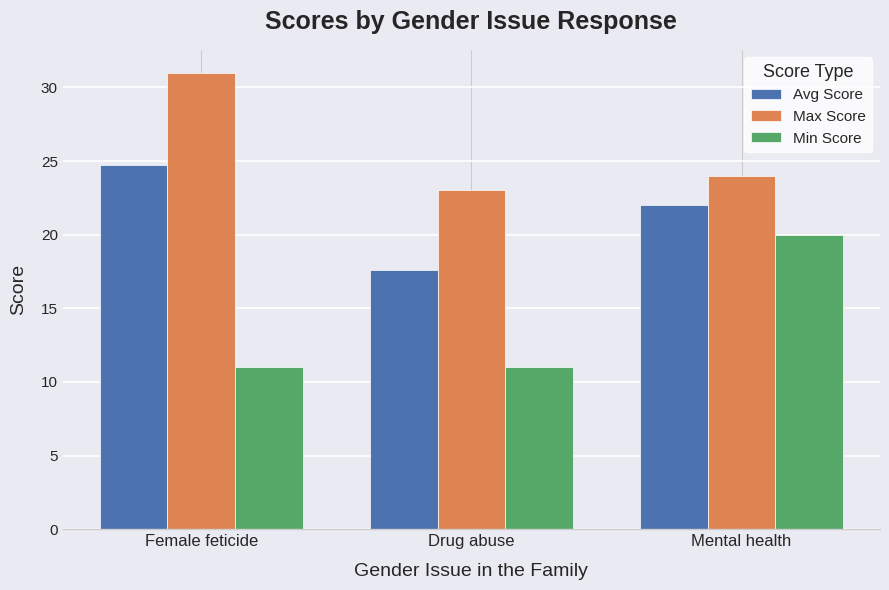

What is the difference between the Max Score values at Female feticide and Mental health?

7.0